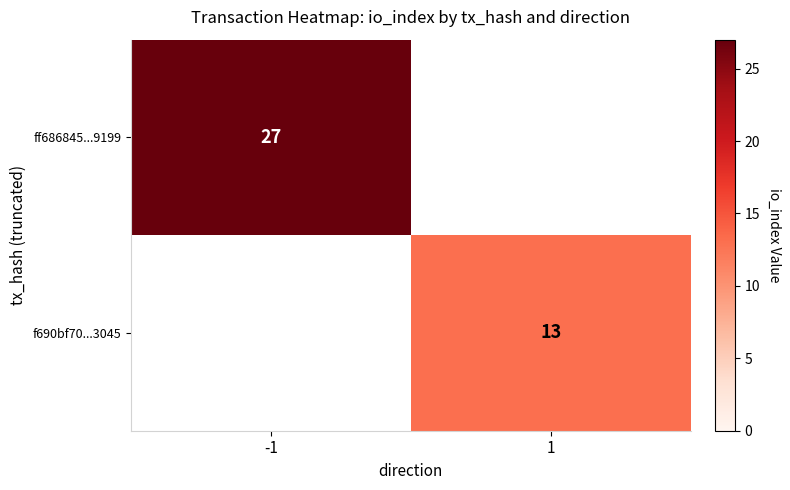

Is the value of ff686845...9199 at -1 greater than the value of f690bf70...3045 at 1?

Yes